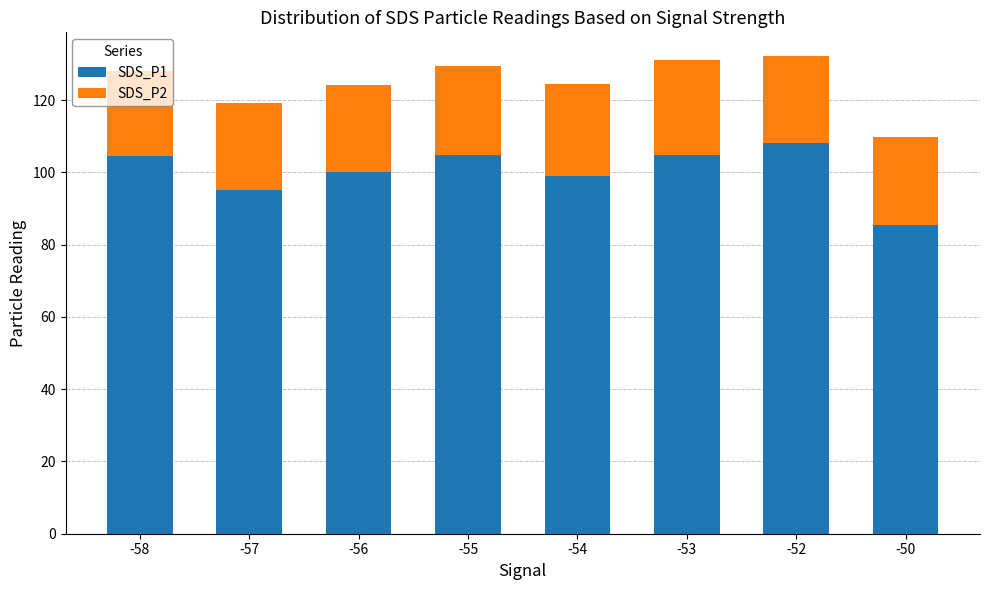

Where is SDS_P1 nearest to the value 96?

-57